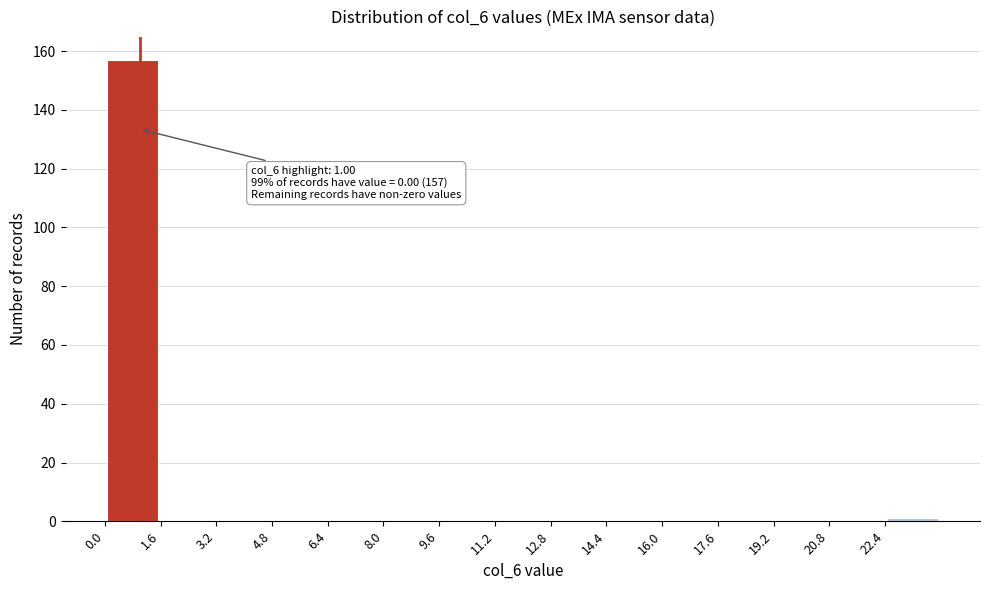

Which range on the x-axis has the tallest bar?

0.0 to 1.6